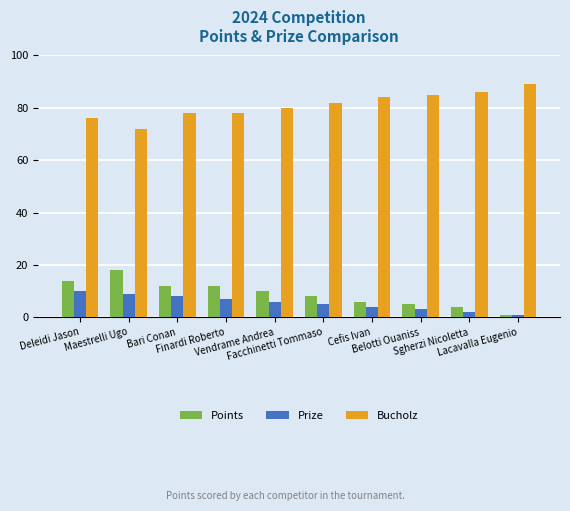

How many series are shown in this chart?

3